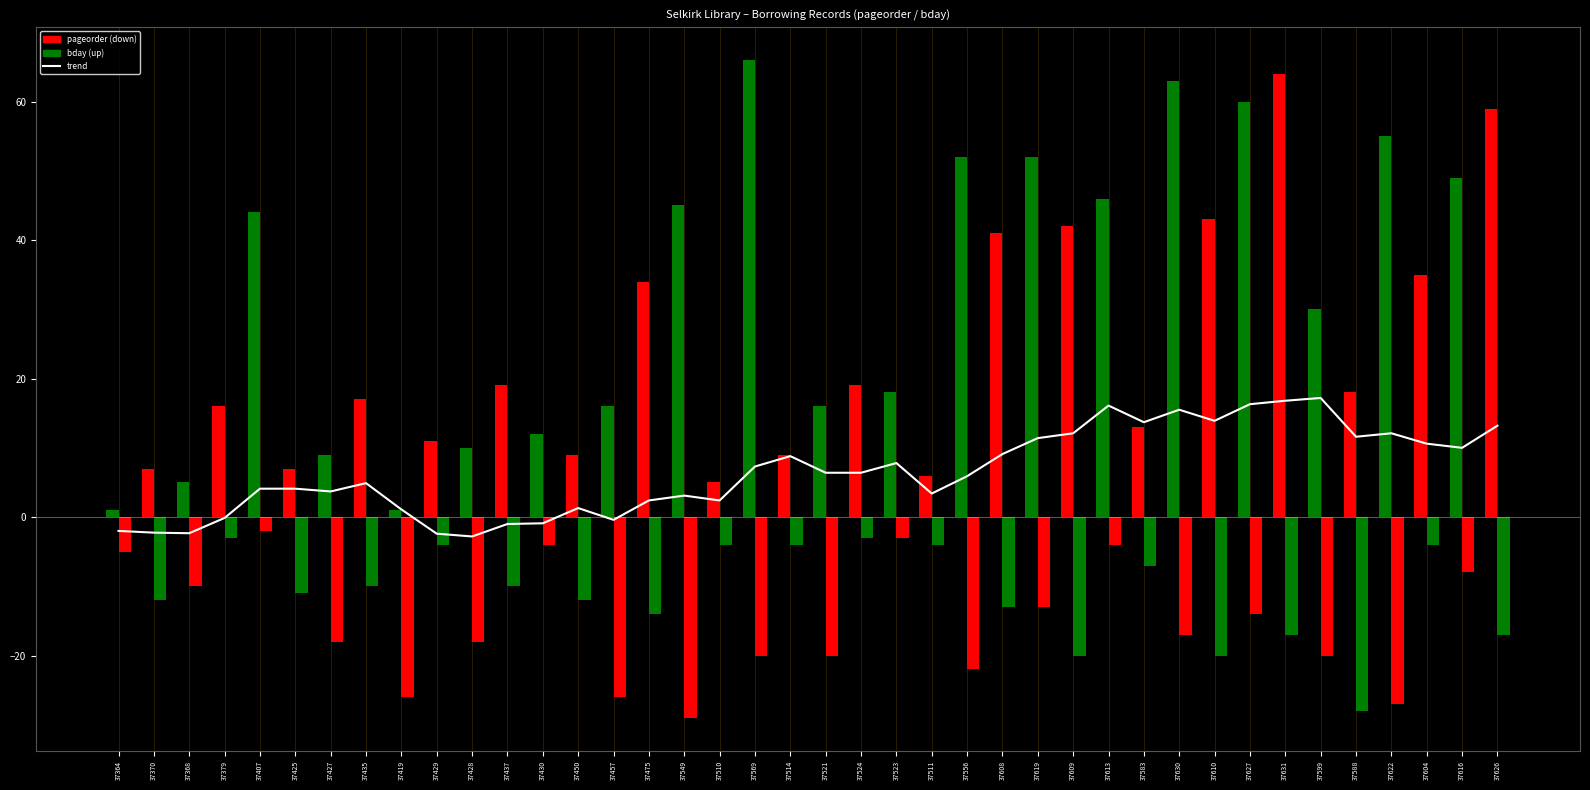

At how many categories does at least one series exceed -15?

40